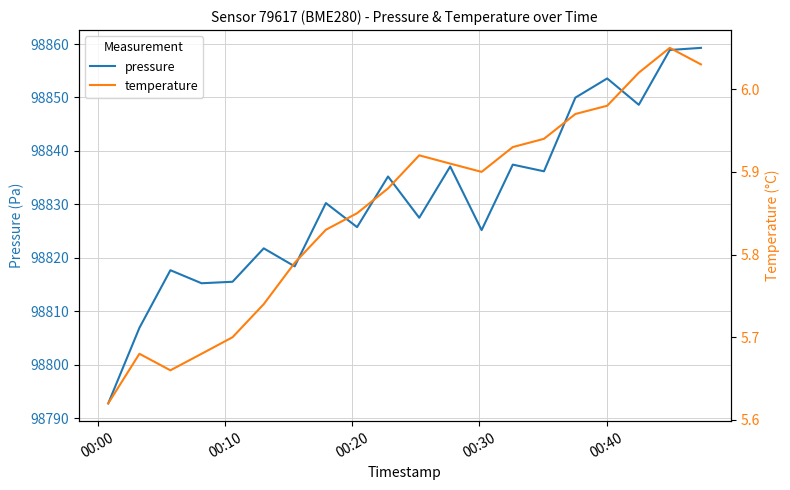

What is the minimum value for pressure?

98792.8